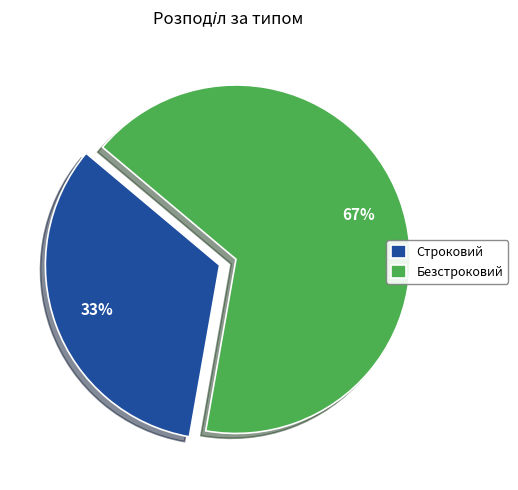

Rank the categories by value from lowest to highest.

Строковий, Безстроковий